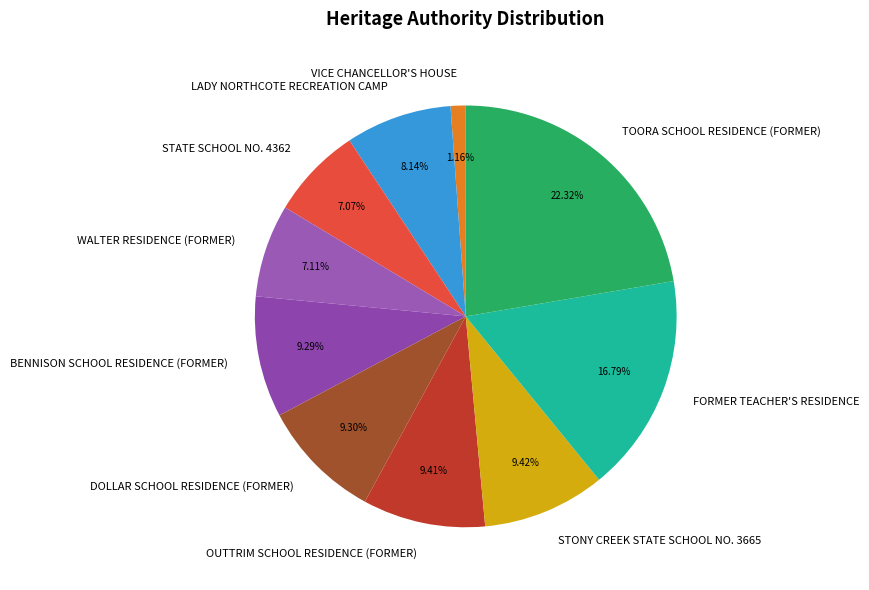

What is the ratio of the value at VICE CHANCELLOR'S HOUSE to the value at FORMER TEACHER'S RESIDENCE?

0.1